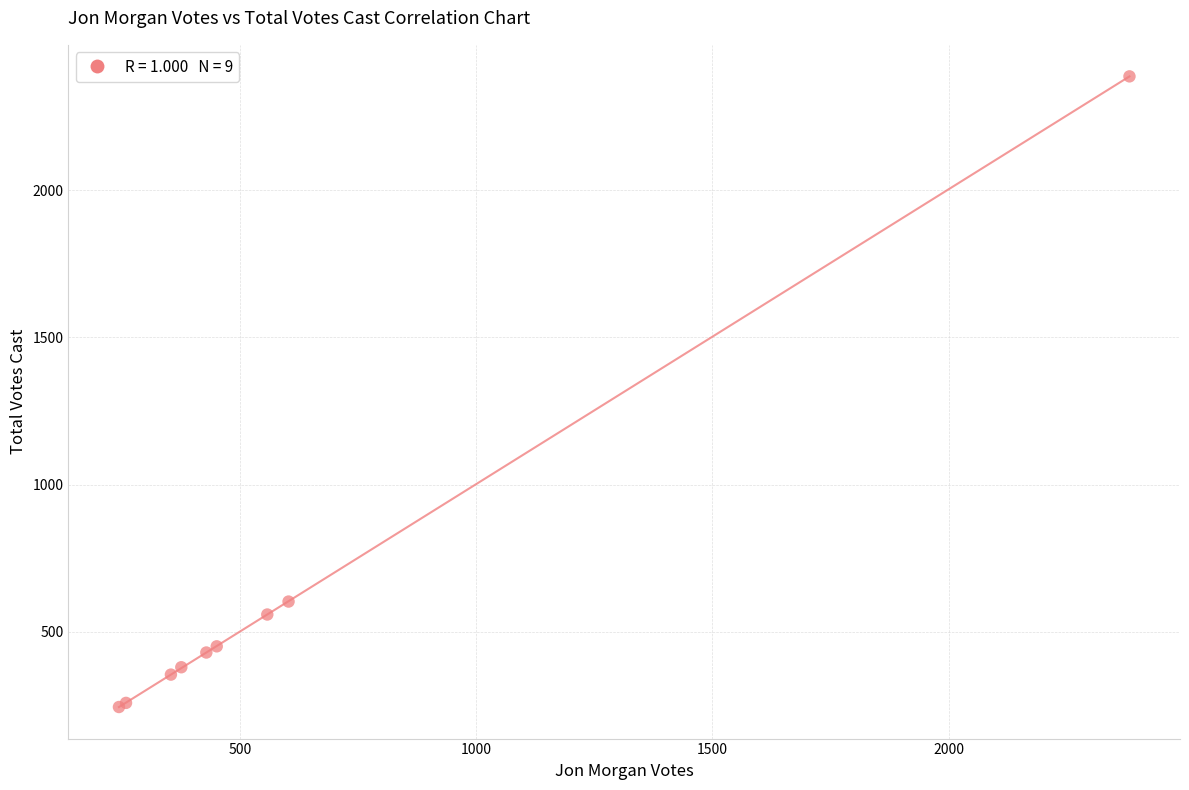

What Y value in the scatter plot is closest to 1315?

603